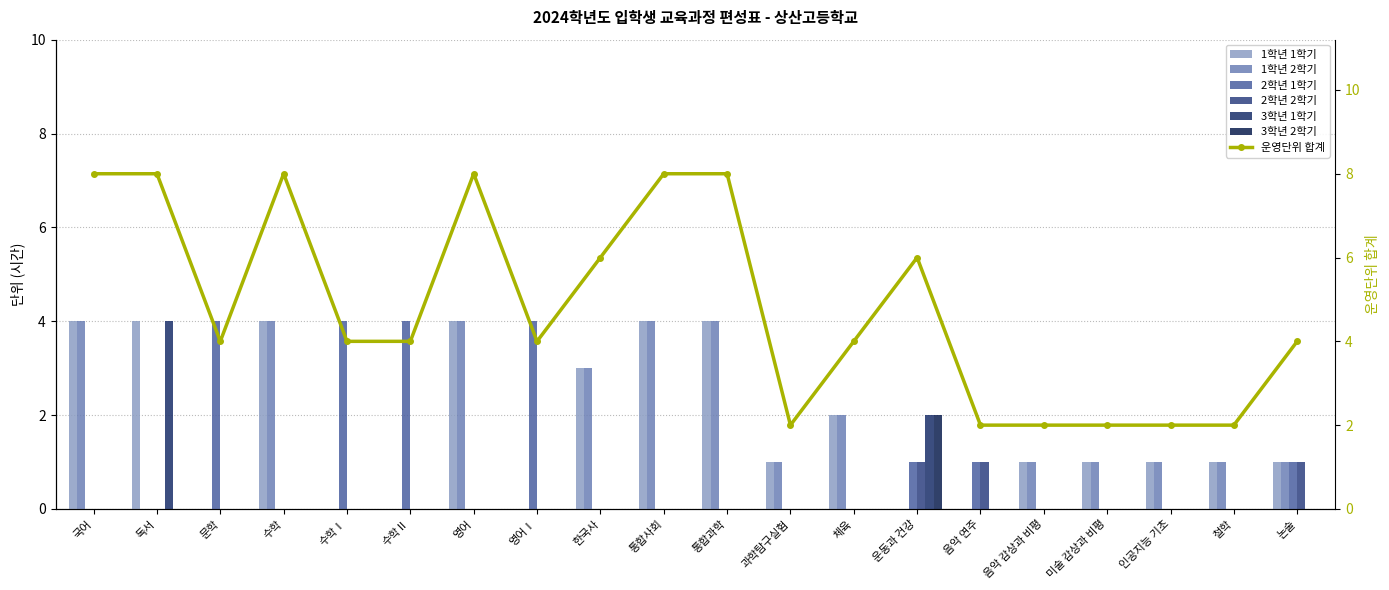

The value of 1학년 1학기 at 통합과학 is 4. True or false?

True